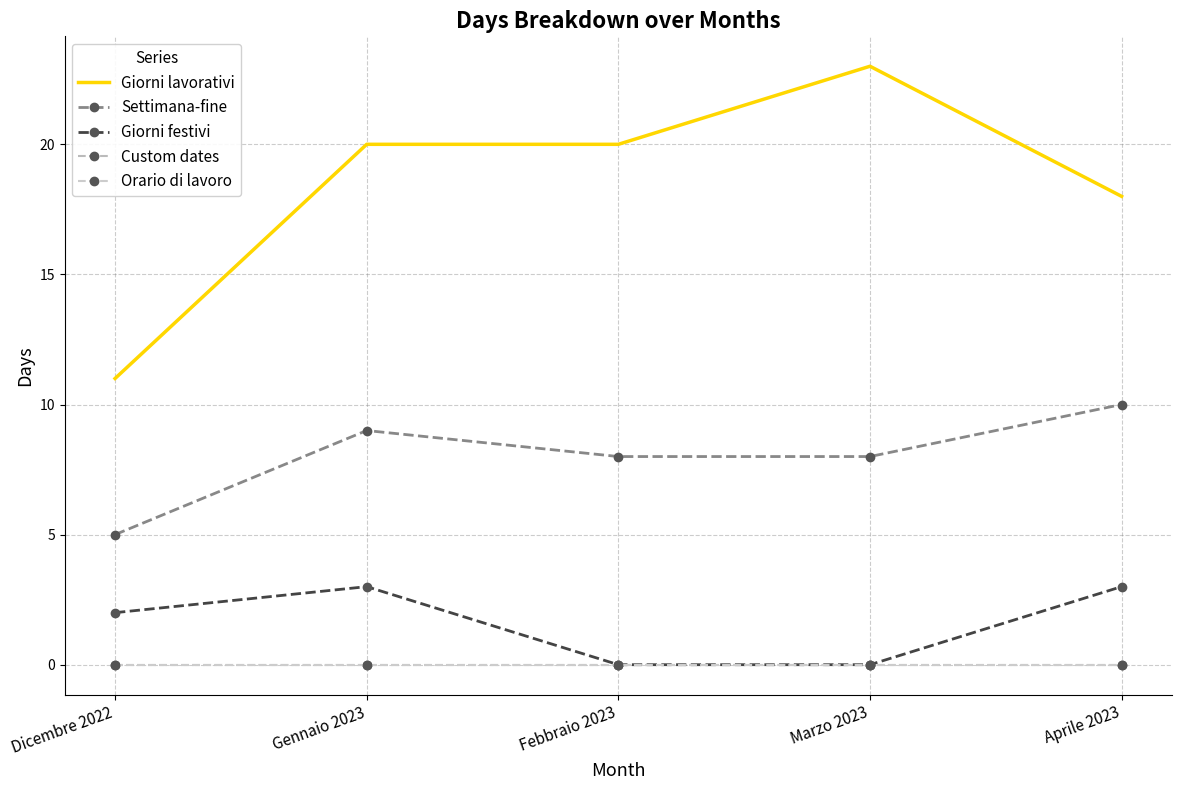

What is the difference between the highest and lowest values at Febbraio 2023?

20